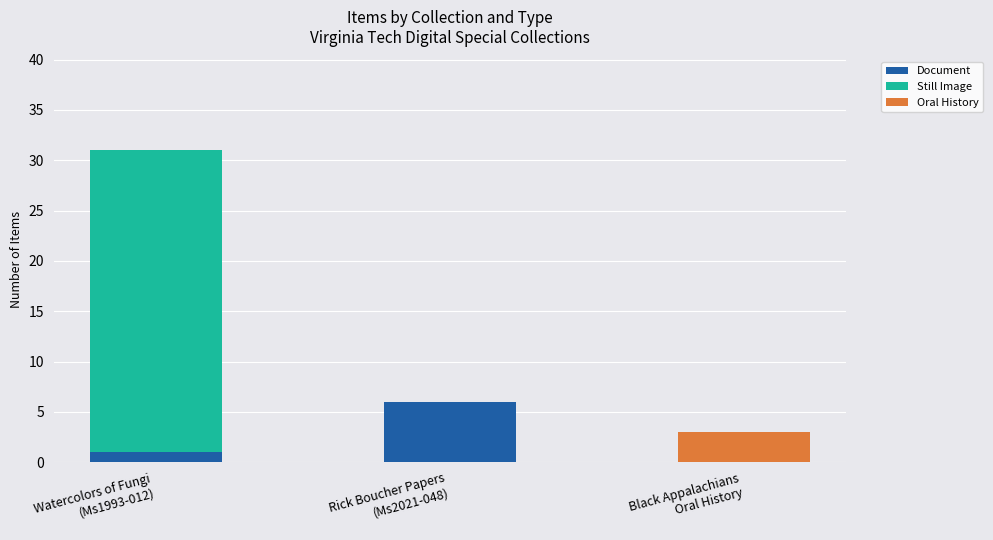

What is the highest value of the Document series?

6